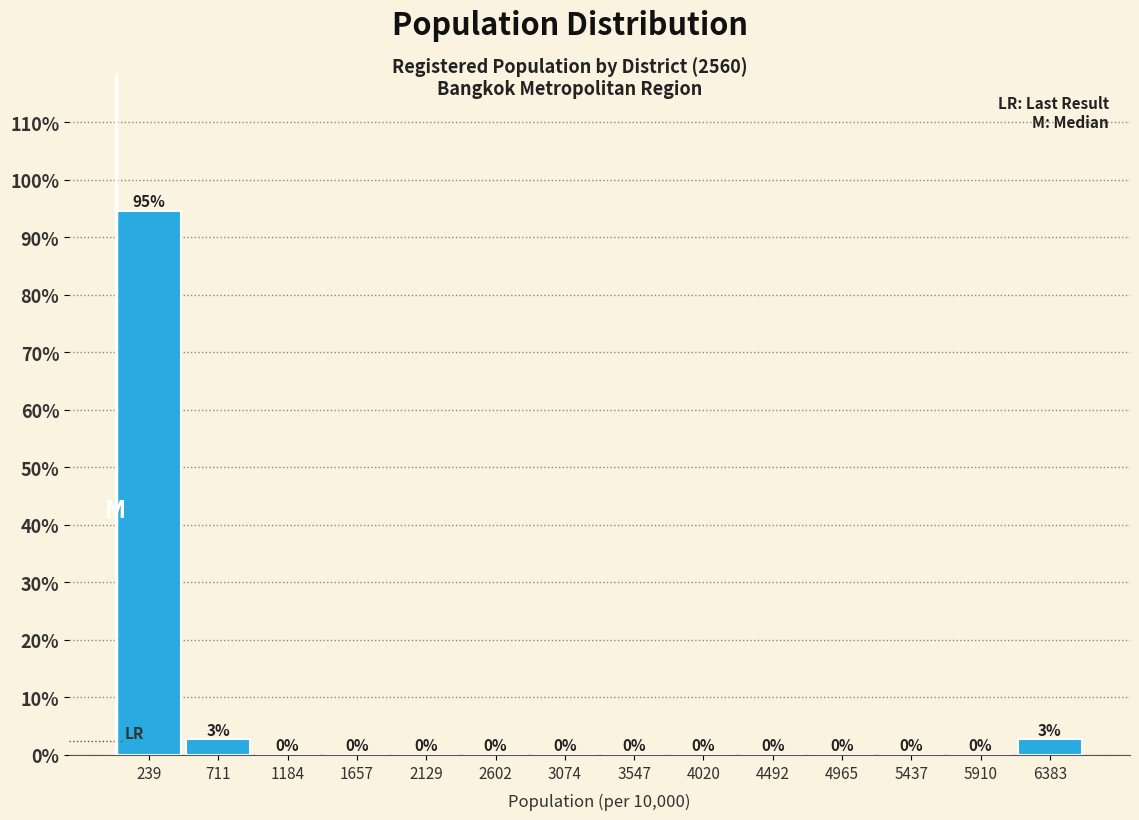

Which range on the x-axis has the tallest bar?

0 to 500